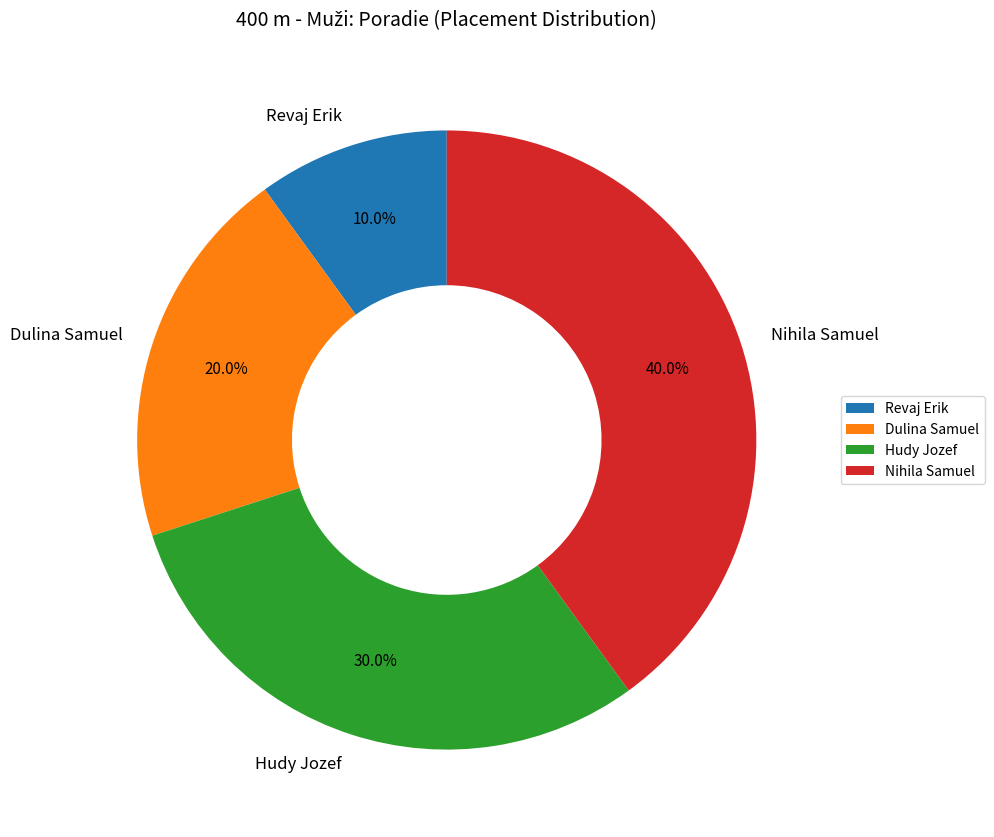

To the nearest percent, what portion does Hudy Jozef represent?

30%